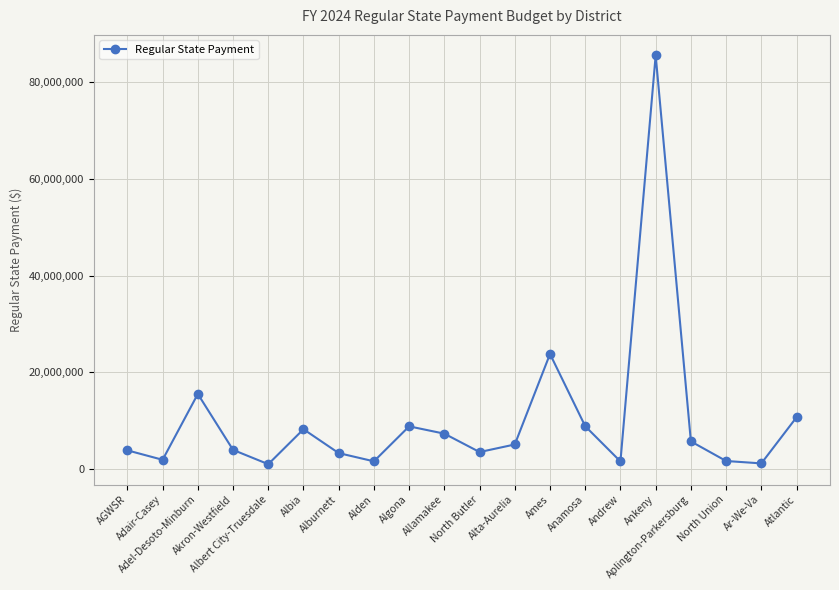

What is the value of the 13th point from the left?

23794590